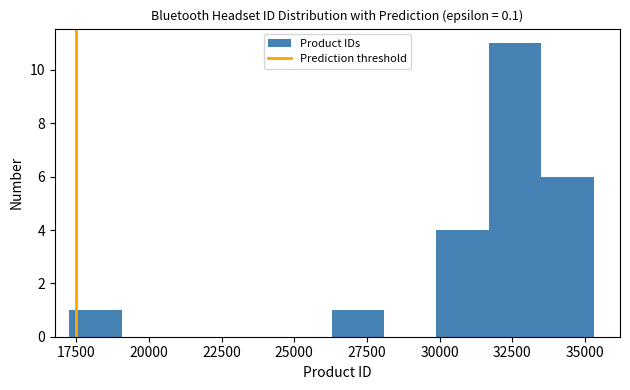

Around what value on the x-axis is the tallest bar? Give the approximate position of its centre, as read against the axis.

32500